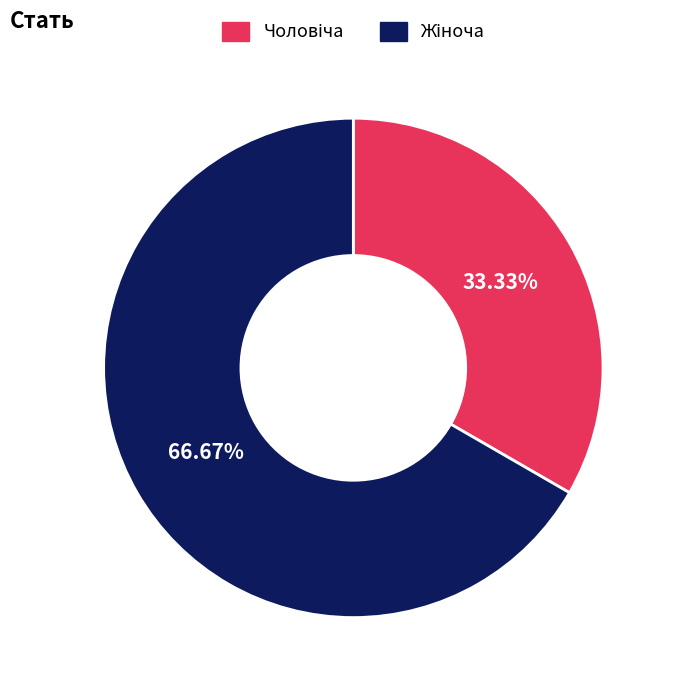

To the nearest percent, what is the difference between the largest and smallest slice percentages?

33%